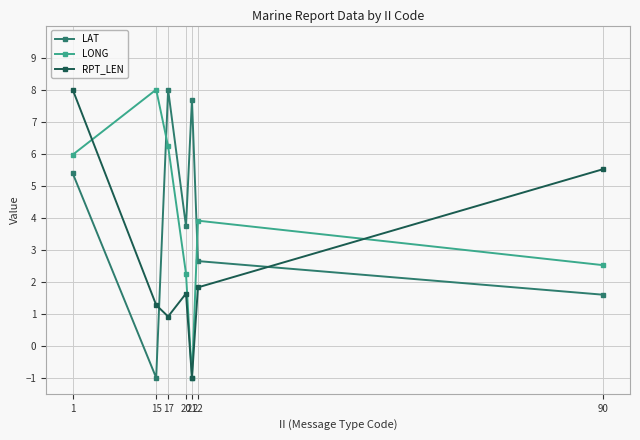

What is the value of the LONG point at the 2nd from the left?

8.0